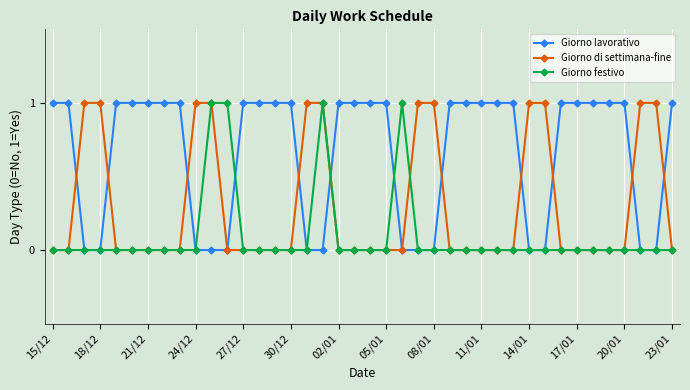

At how many categories does at least one series exceed 0?

40